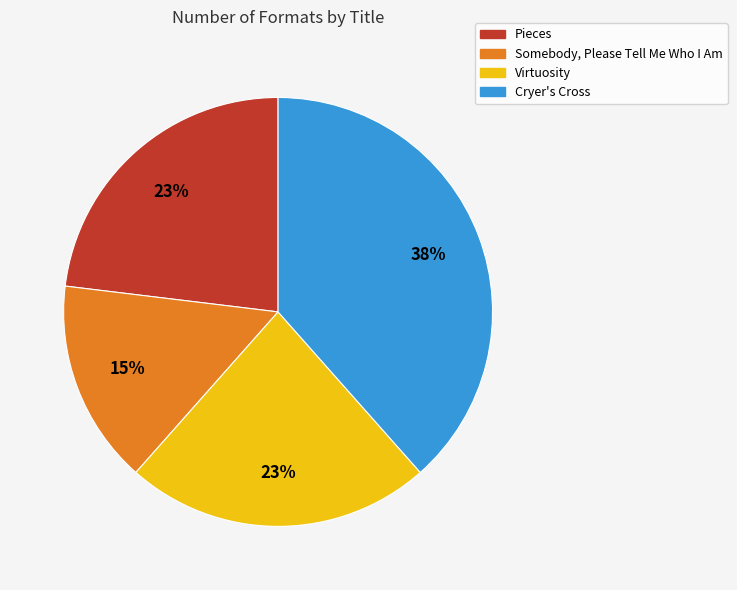

Which has a higher value, Virtuosity or Cryer's Cross?

Cryer's Cross